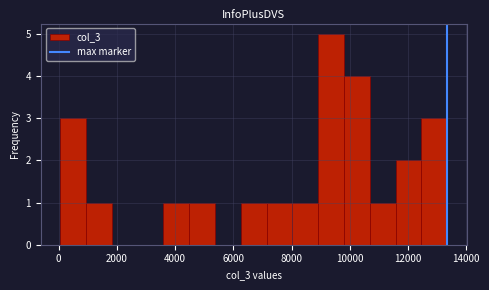

Reading left to right, list every bar in this chart as the range it spans on the x-axis followed by its height. Neither the bar edges nor the heights are printed on the chart, so give them approximately, as read against the axes.

0 to 1000: 3
1000 to 1800: 1
1800 to 2800: 0
2800 to 3600: 0
3600 to 4400: 1
4400 to 5400: 1
5400 to 6200: 0
6200 to 7200: 1
7200 to 8000: 1
8000 to 9000: 1
9000 to 9800: 5
9800 to 10600: 4
10600 to 11600: 1
11600 to 12400: 2
12400 to 13400: 3